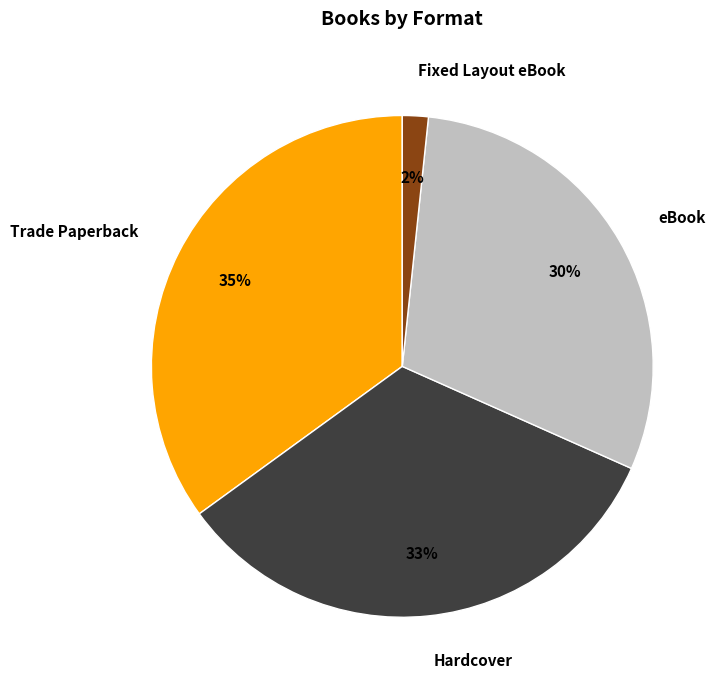

Do Trade Paperback and eBook together represent more than half of the pie?

Yes